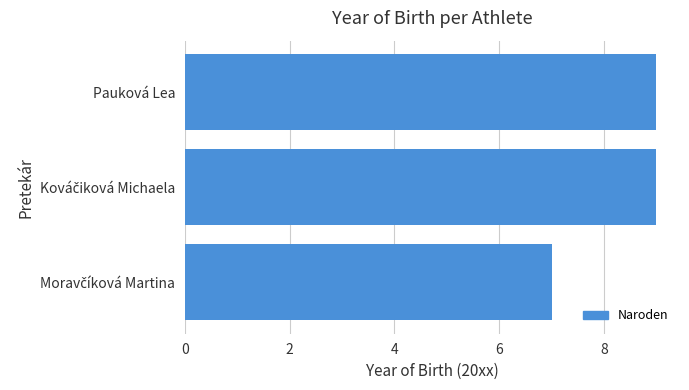

What is the sum of all values?

25